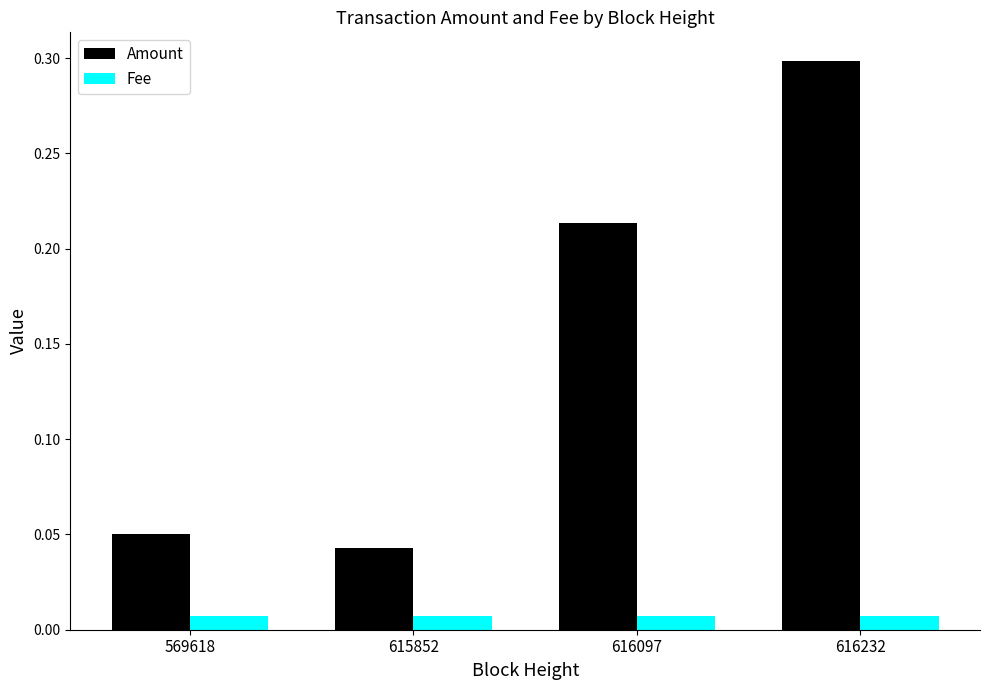

Where is Amount nearest to the value 0?

615852